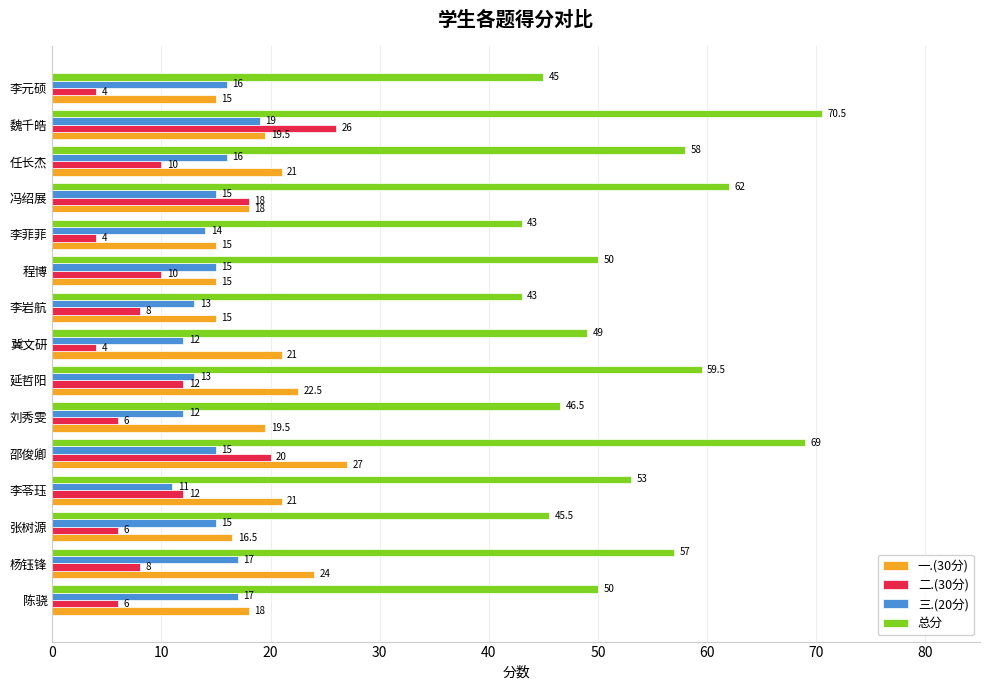

What are all the series names shown in the legend?

一.(30分), 二.(30分), 三.(20分), 总分